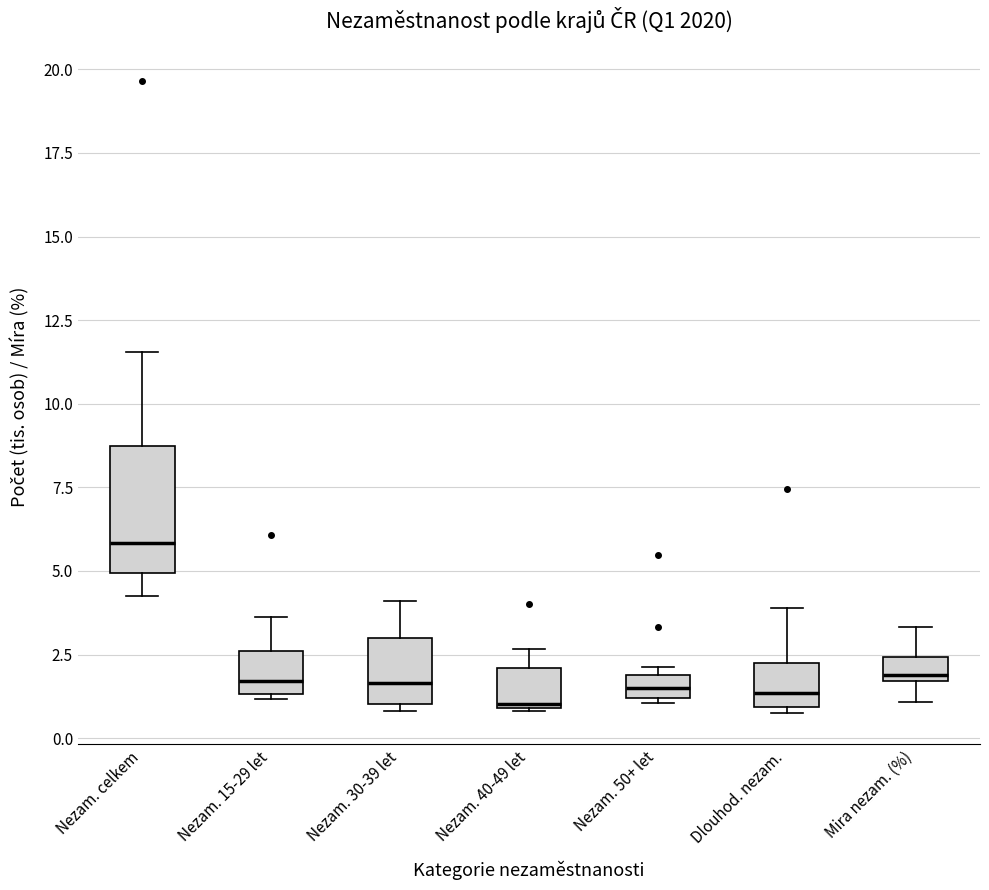

Which box has the highest median line?

Nezam. celkem